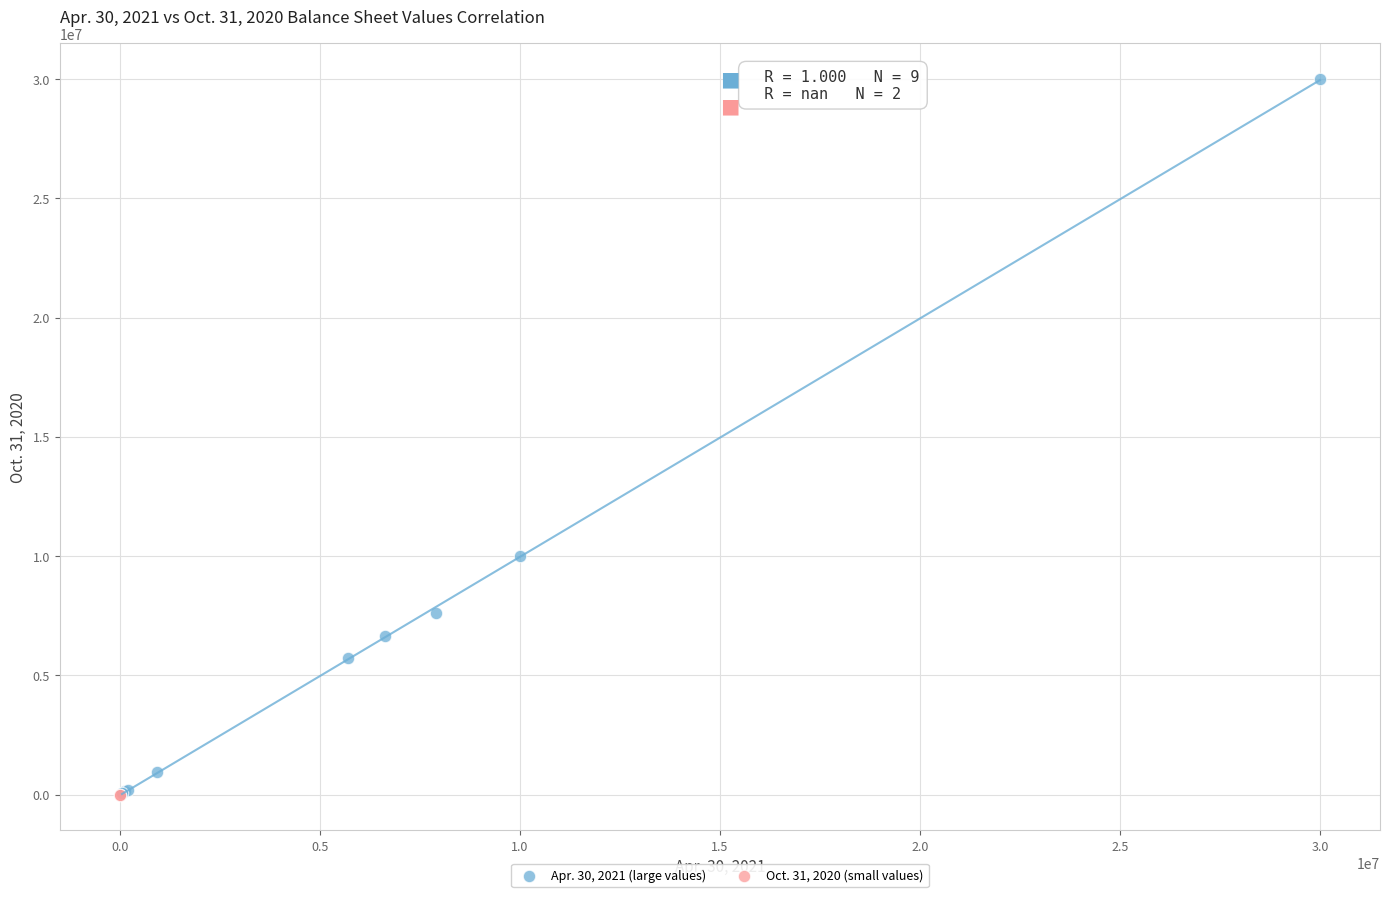

What are all the series names shown in the legend?

Apr. 30, 2021 (large values), Oct. 31, 2020 (small values)